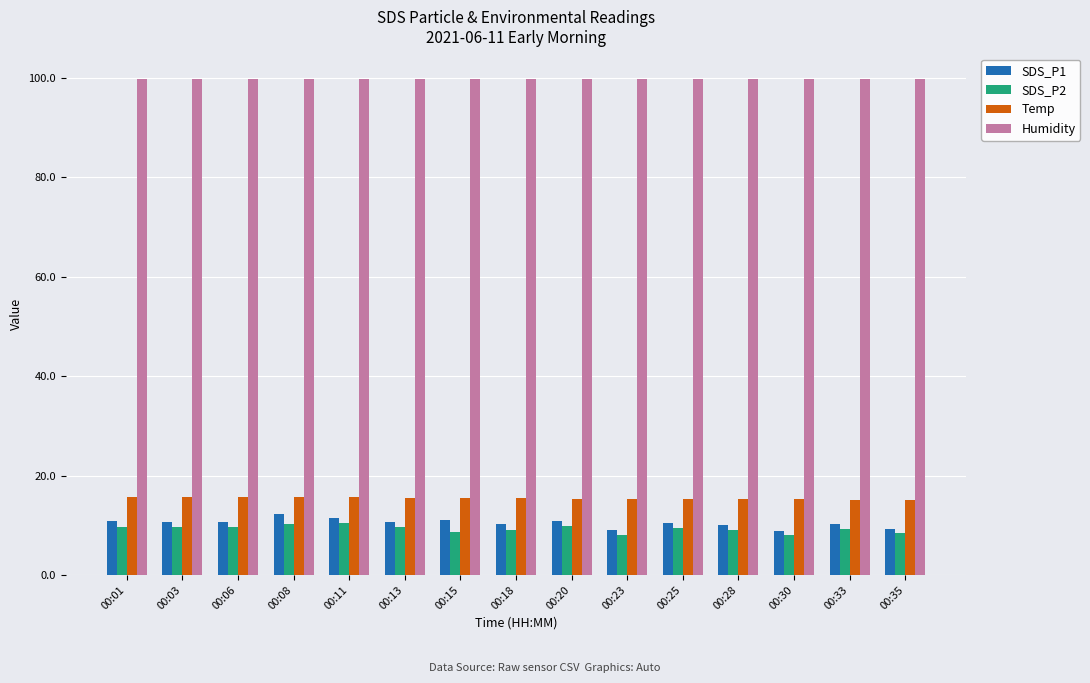

Count the number of categories in the chart.

15